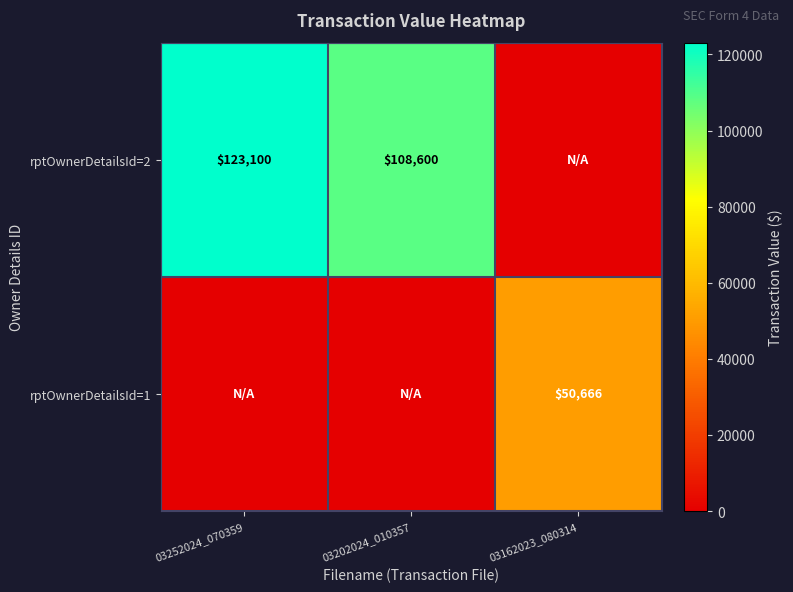

Is the value of rptOwnerDetailsId=2 at 03252024_070359 greater than the value of rptOwnerDetailsId=1 at 03162023_080314?

Yes